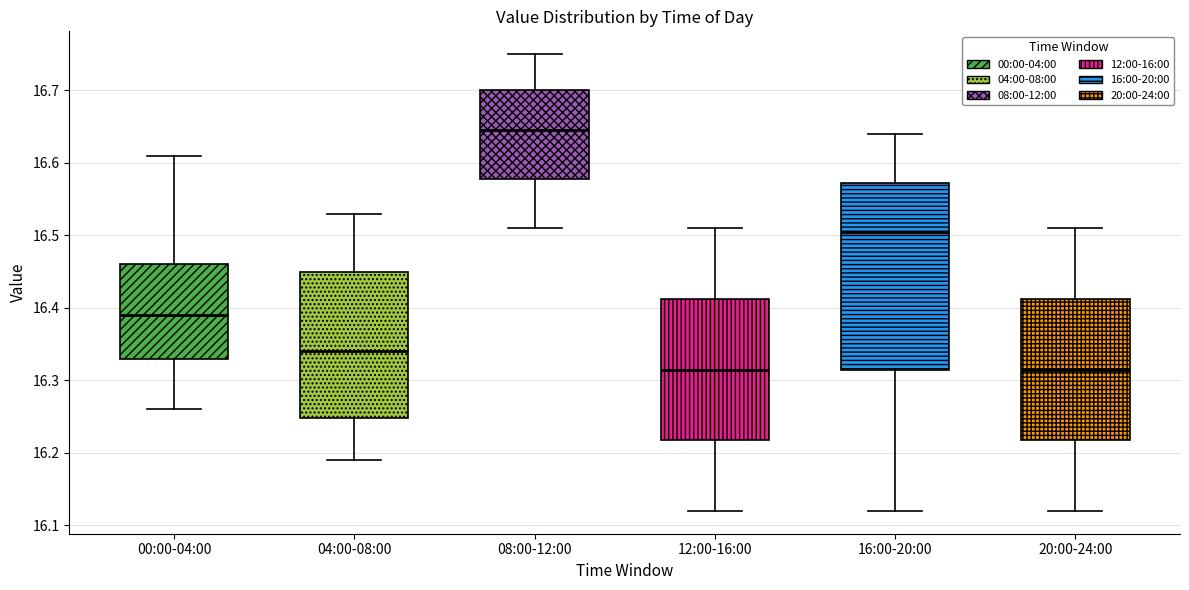

Reading left to right, transcribe this box plot: for each box, give where its median line is, the range the box spans, and where its two whiskers end, as read against the y-axis. The values are not printed on the chart, so give them approximately, as read against the axis.

00:00-04:00: median 16.39, box 16.33 to 16.46, whiskers 16.26 to 16.61
04:00-08:00: median 16.34, box 16.25 to 16.45, whiskers 16.19 to 16.53
08:00-12:00: median 16.65, box 16.58 to 16.70, whiskers 16.51 to 16.75
12:00-16:00: median 16.32, box 16.22 to 16.41, whiskers 16.12 to 16.51
16:00-20:00: median 16.51, box 16.32 to 16.57, whiskers 16.12 to 16.64
20:00-24:00: median 16.32, box 16.22 to 16.41, whiskers 16.12 to 16.51